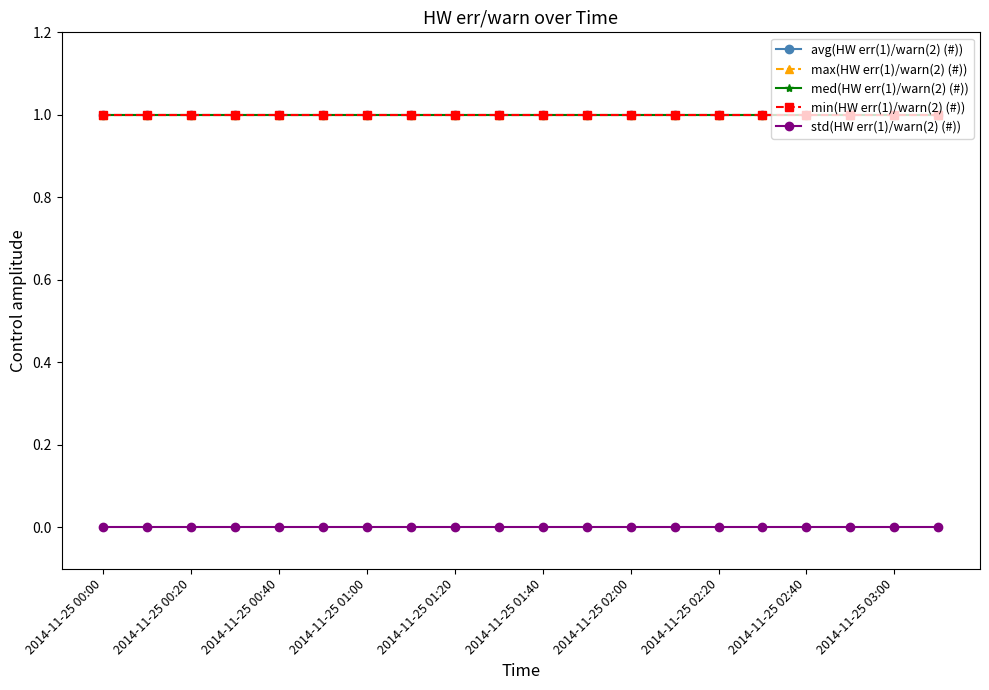

Is this an area chart (filled region under the line)?

No